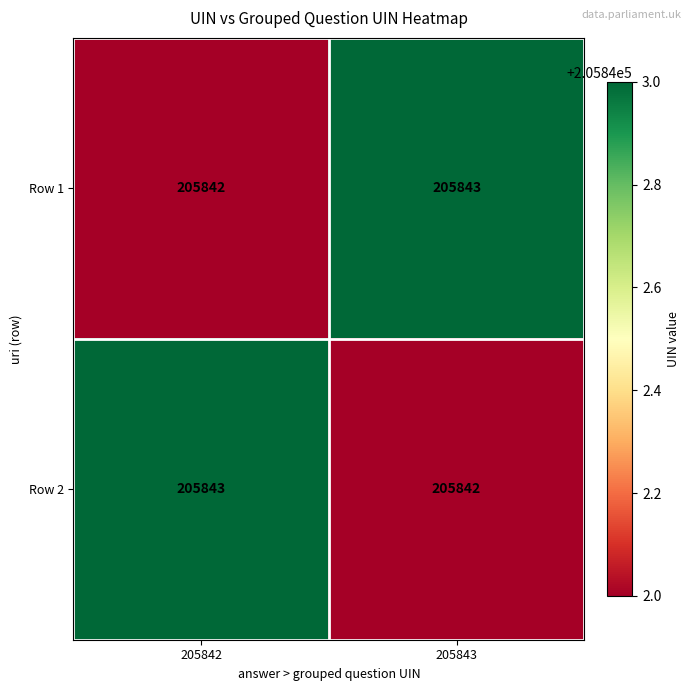

What is the sum of all Row 1 values?

411685